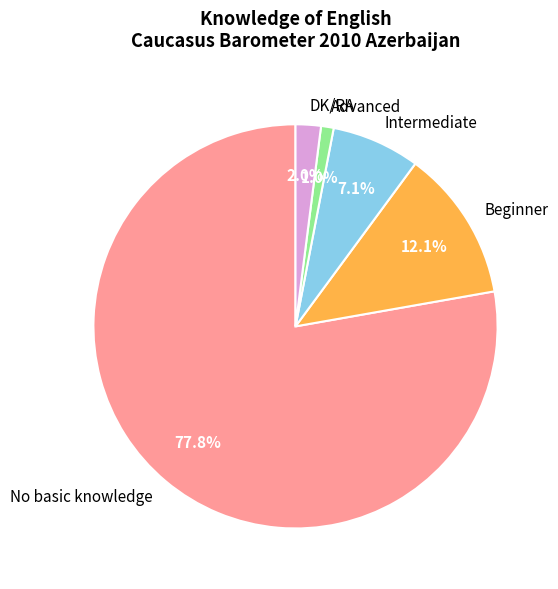

Which slice represents more than half of the pie?

No basic knowledge